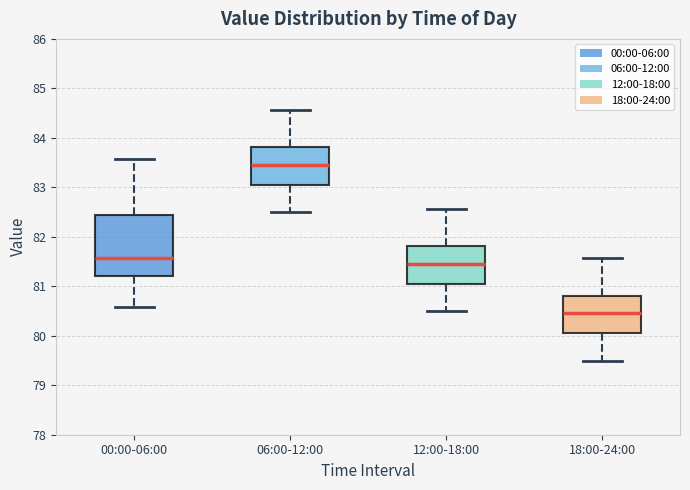

Reading left to right, read every box against the y-axis: the position of its median line, the range the box covers, and the ends of its whiskers. The values are not printed on the chart, so give them approximately, as read against the axis.

00:00-06:00: median 81.6, box 81.2 to 82.4, whiskers 80.6 to 83.6
06:00-12:00: median 83.5, box 83.1 to 83.8, whiskers 82.5 to 84.6
12:00-18:00: median 81.5, box 81.1 to 81.8, whiskers 80.5 to 82.6
18:00-24:00: median 80.5, box 80.1 to 80.8, whiskers 79.5 to 81.6